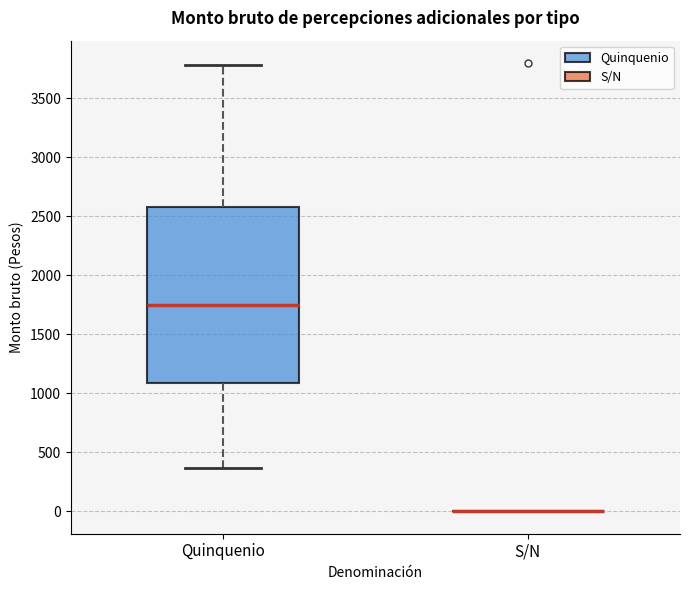

Which box is the tallest, from its lower edge to its upper edge?

Quinquenio